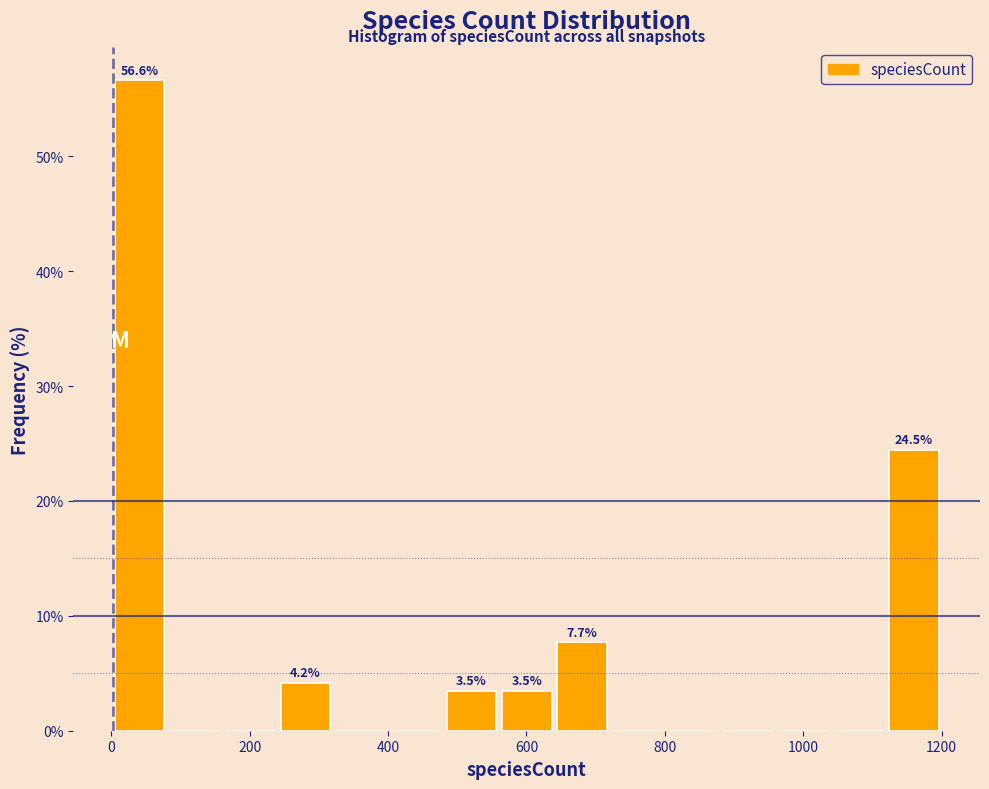

Read against the x-axis, roughly where is the centre of the tallest bar?

40